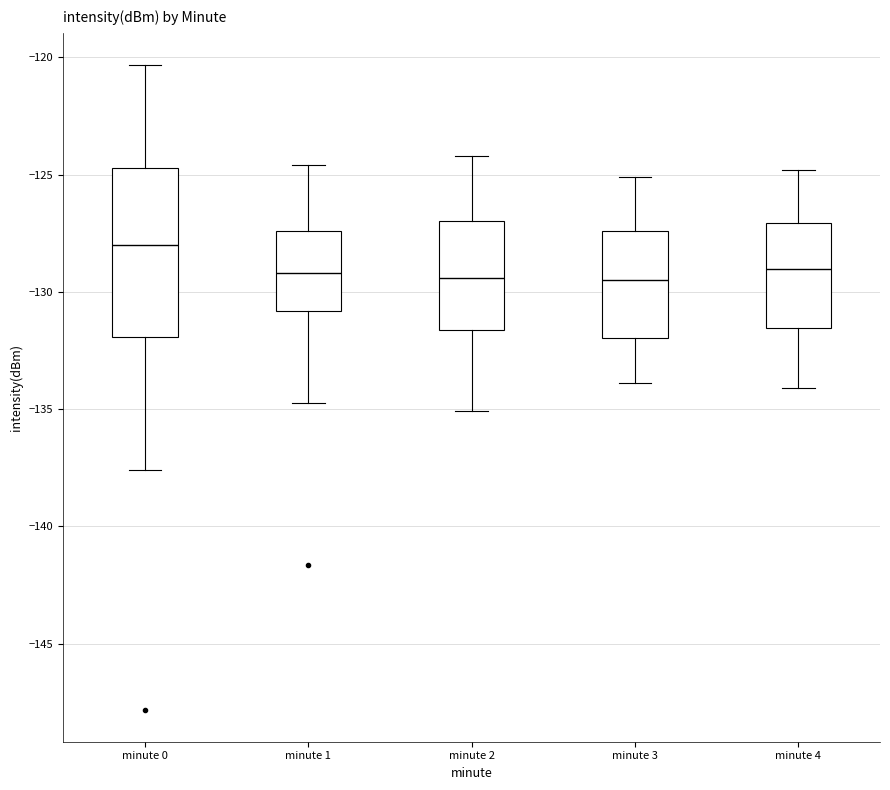

Which box is the tallest, from its lower edge to its upper edge?

minute 0